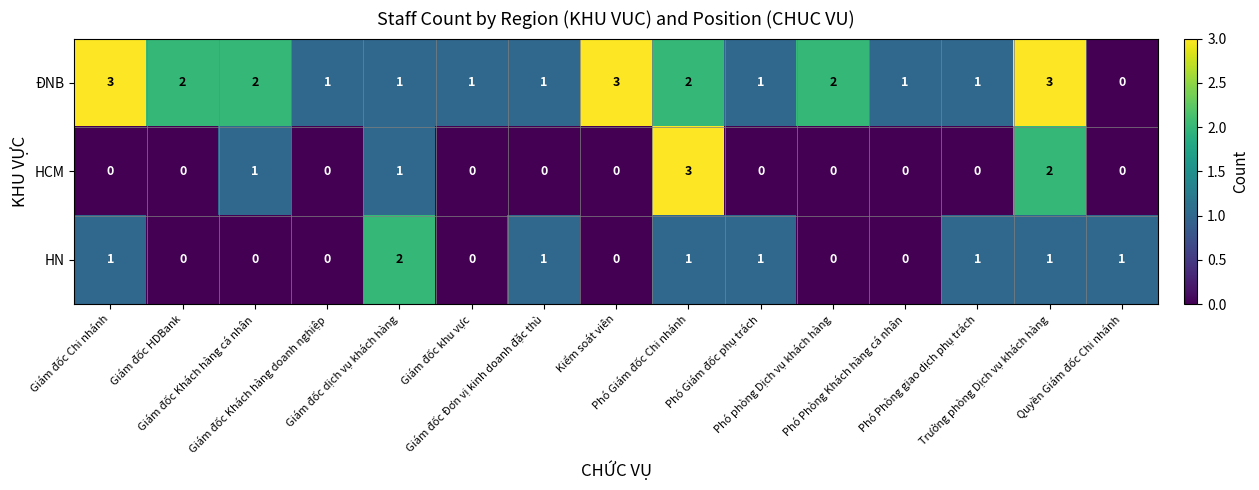

What is the difference between the maximum and minimum values in the ĐNB series?

3